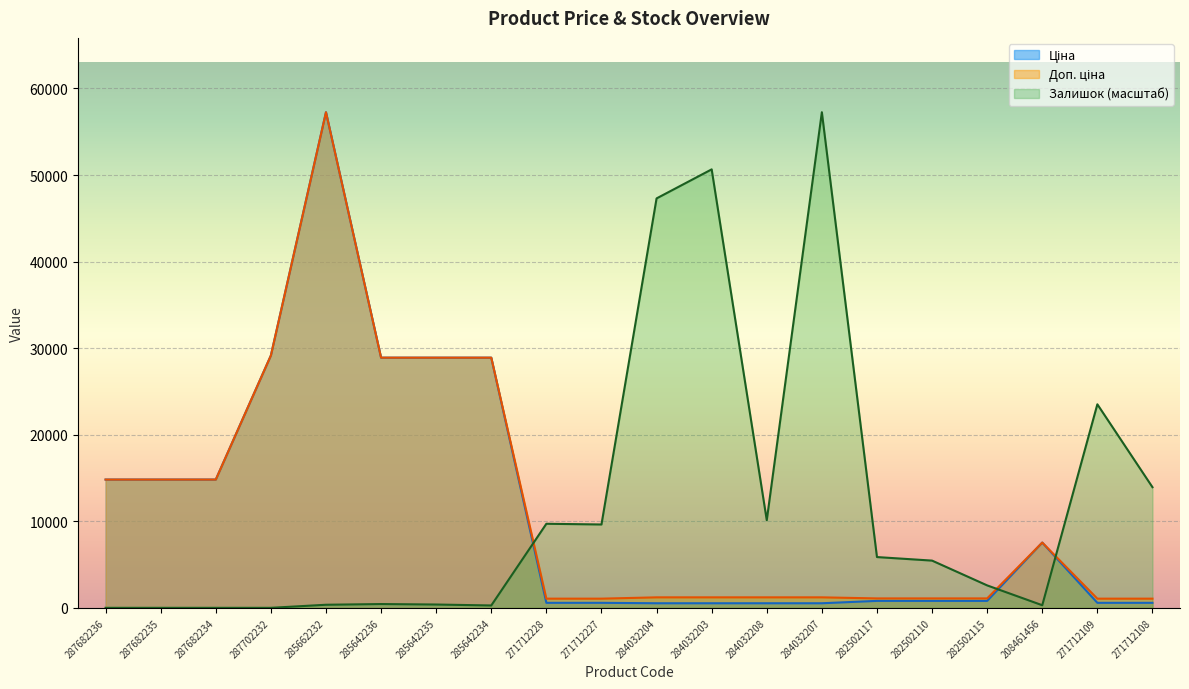

How many values in the Доп. ціна series are below 1210?

7